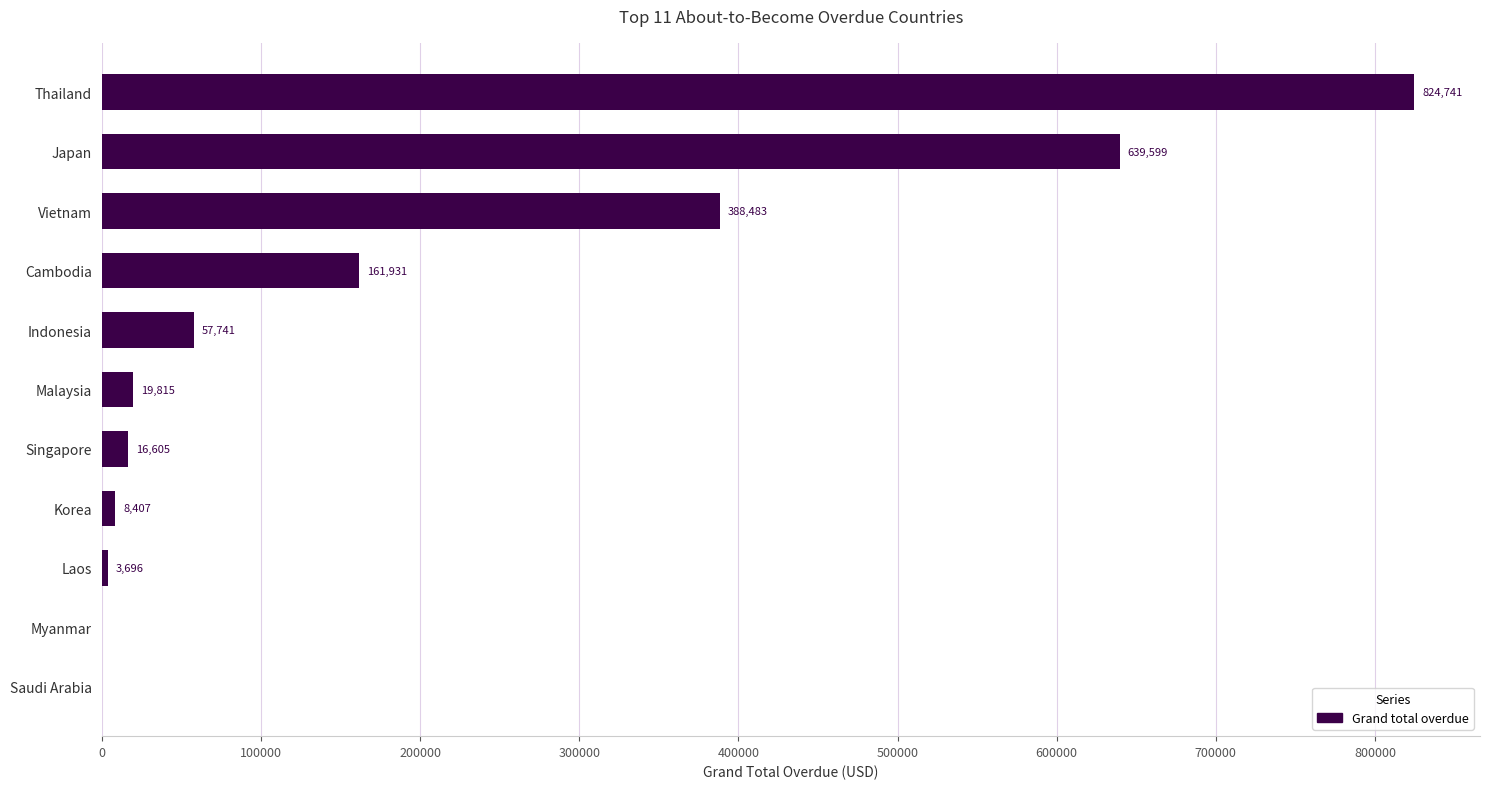

Which category has the highest value across all series?

Thailand